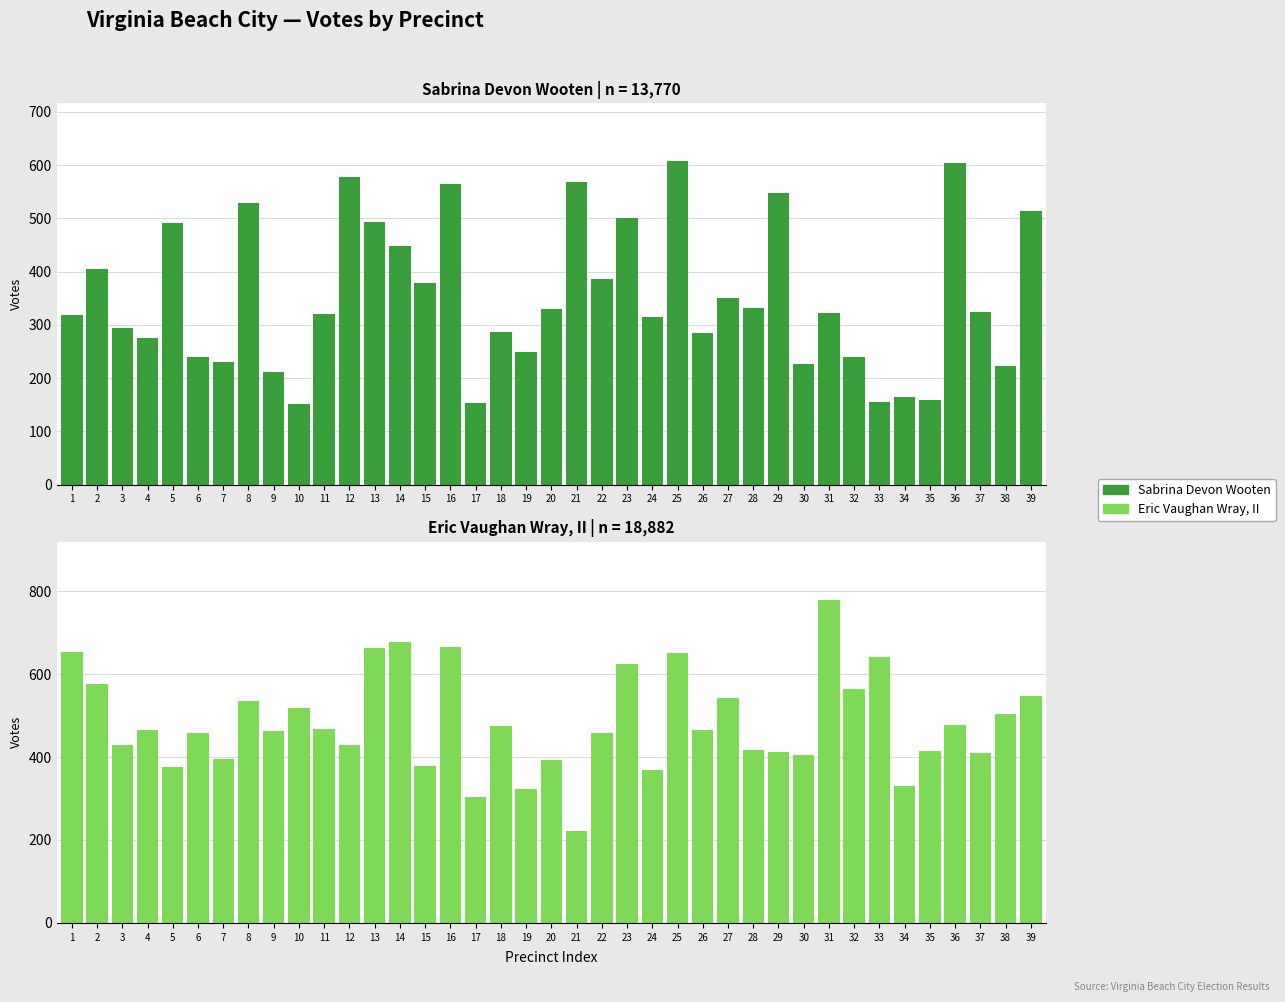

Count the number of data series in this chart.

2